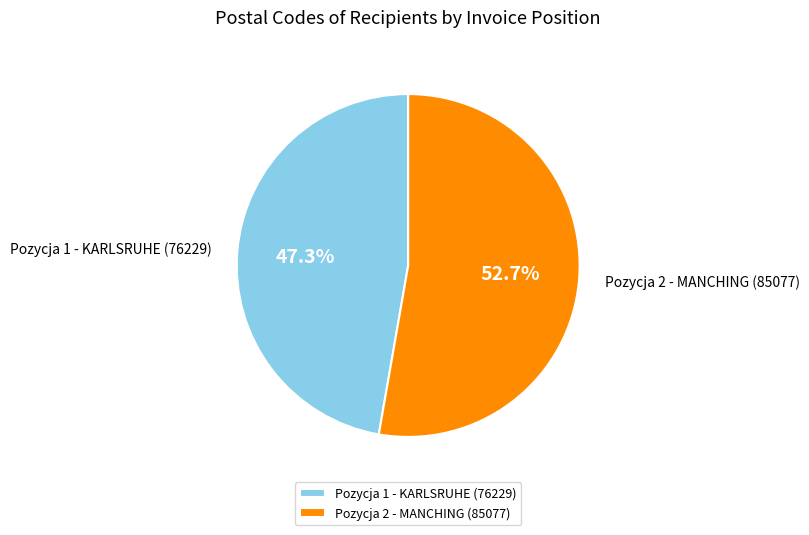

What percentage is the Pozycja 2 - MANCHING (85077) slice, to the nearest percent?

53%